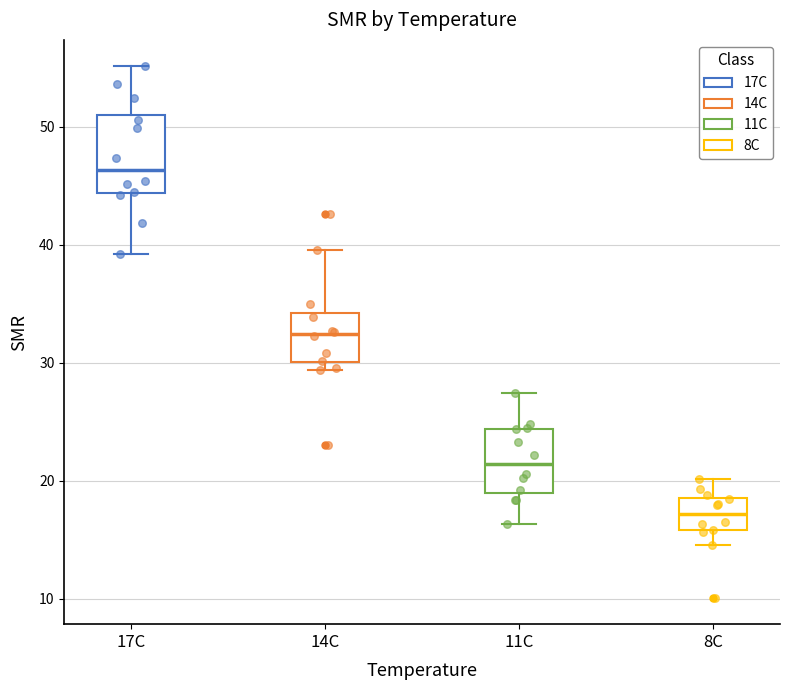

Comparing the boxes themselves (not the whiskers), which one is the tallest?

17C